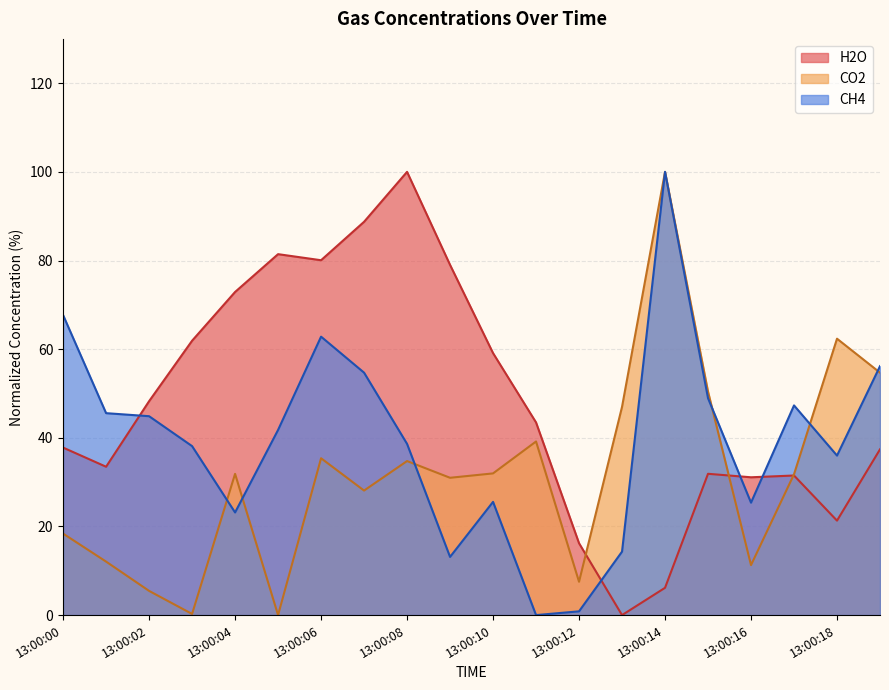

What is the average value of the CH4 series?

39.2